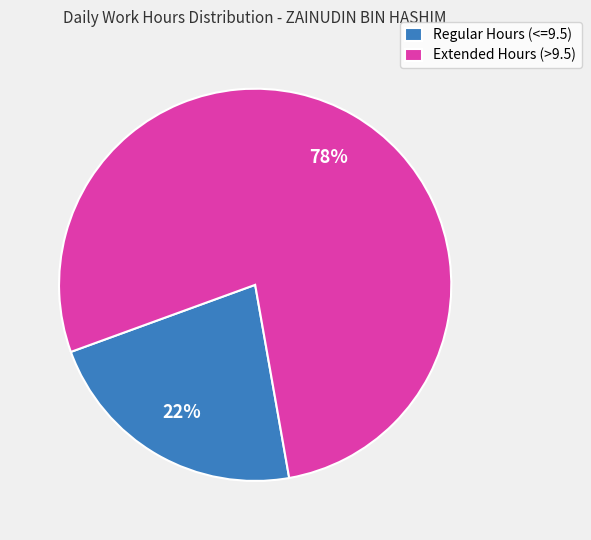

Does any single category account for the majority?

Yes